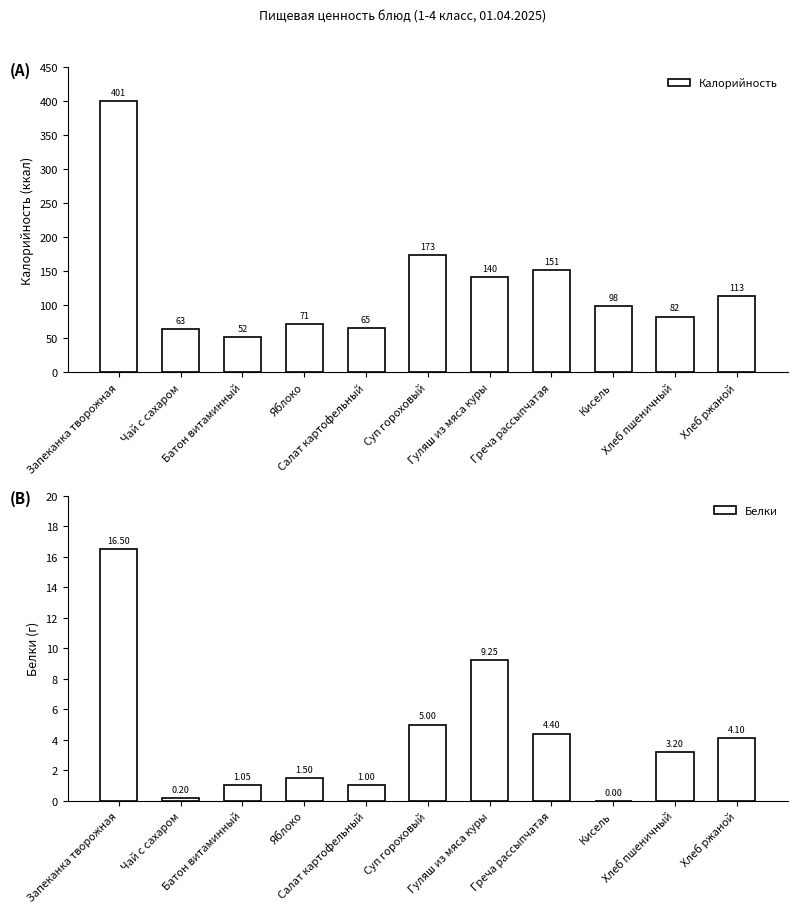

True or false: Белки has a value of 3.2 at Хлеб пшеничный.

True